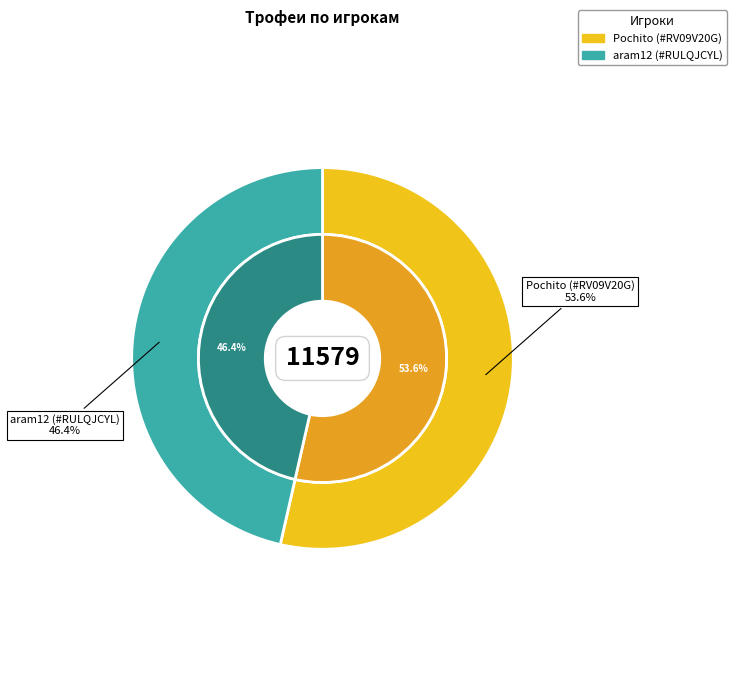

To the nearest percent, what percentage of the pie is aram12 (#RULQJCYL)?

46%